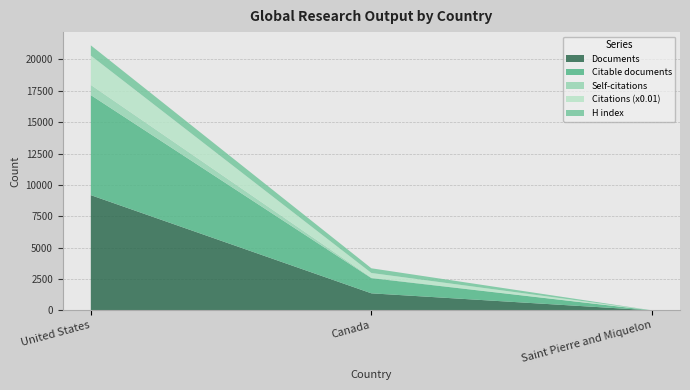

Reading left to right, what are all the values shown in this chart?

Documents: 9184	1359	1
Citable documents: 7975	1212	1
Citations: 233638	36807	18
Self-citations: 81055	4125	0
H index: 817	374	2